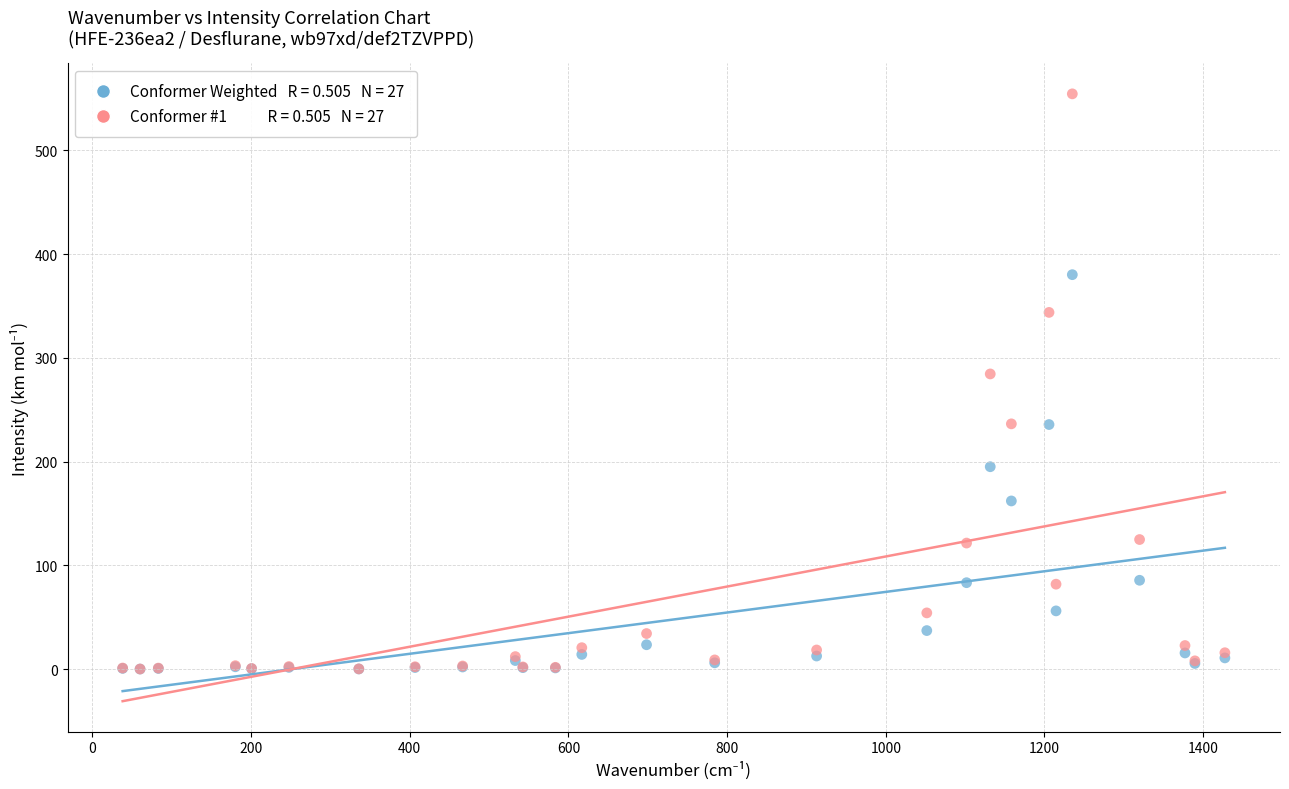

Across all series, what Y value is closest to 277?

284.5